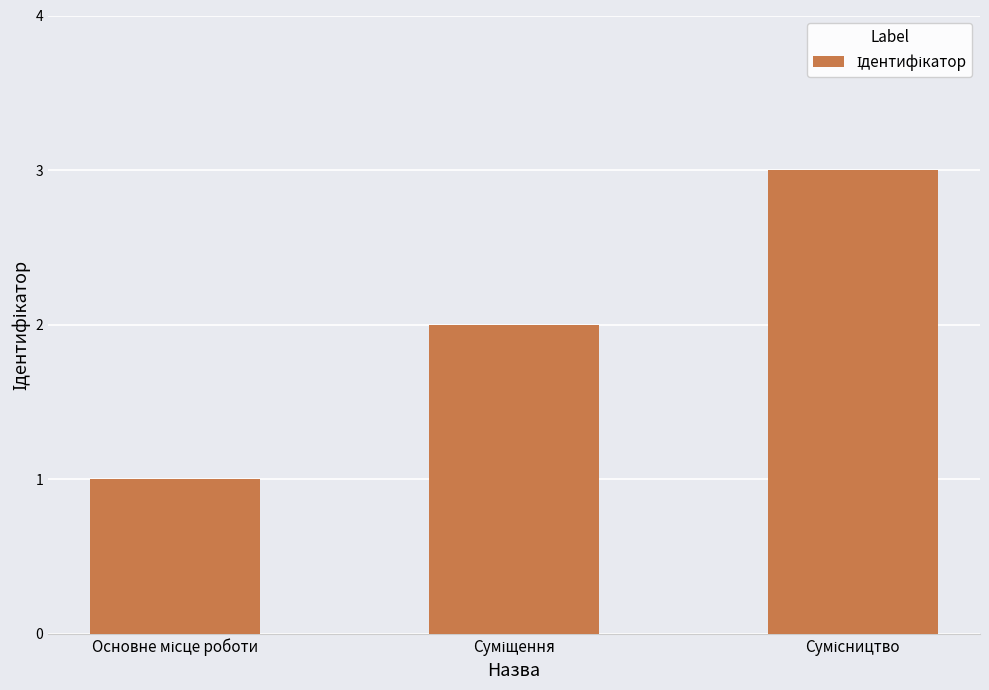

What is the greatest value displayed?

3